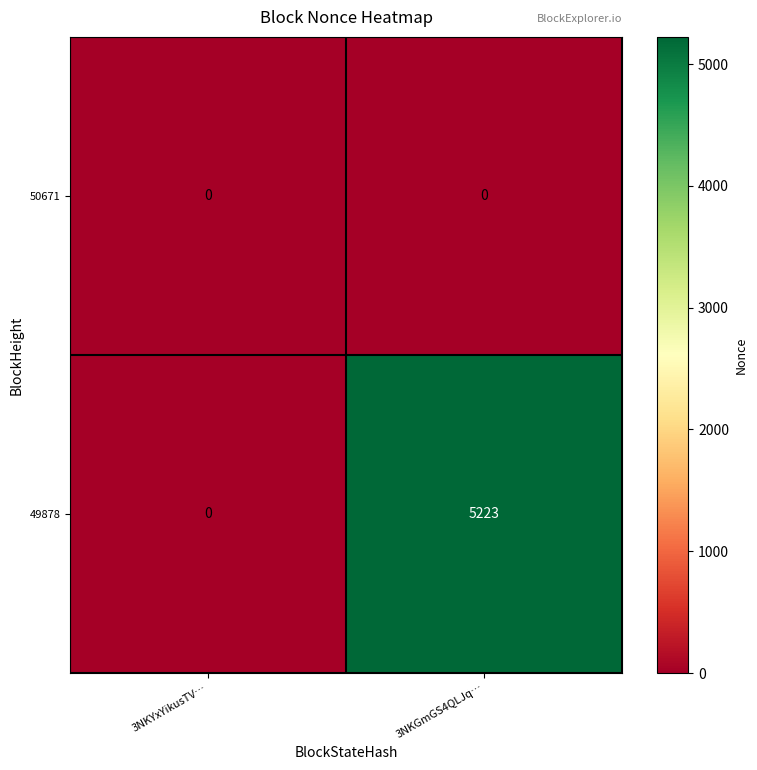

Reading left to right, what are all the values shown in this chart?

50671: 0	0
49878: 0	5223